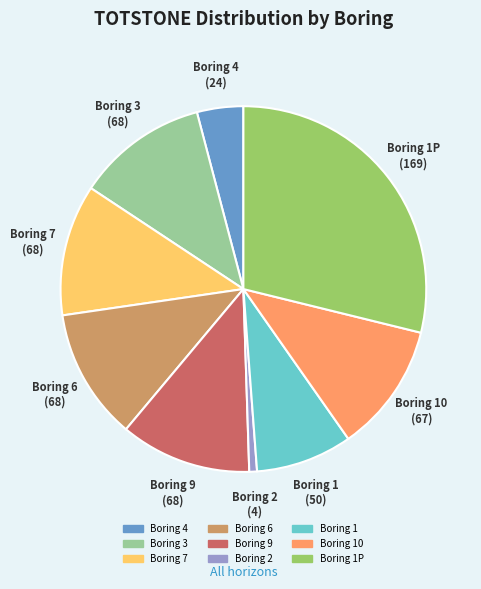

Does any single category account for the majority?

No